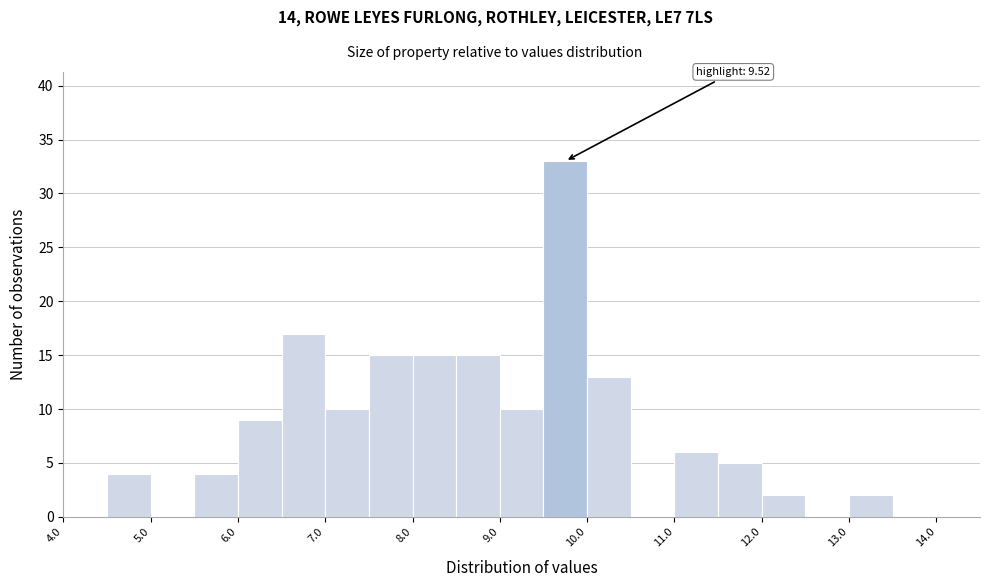

Which range on the x-axis has the tallest bar?

9.5 to 10.0